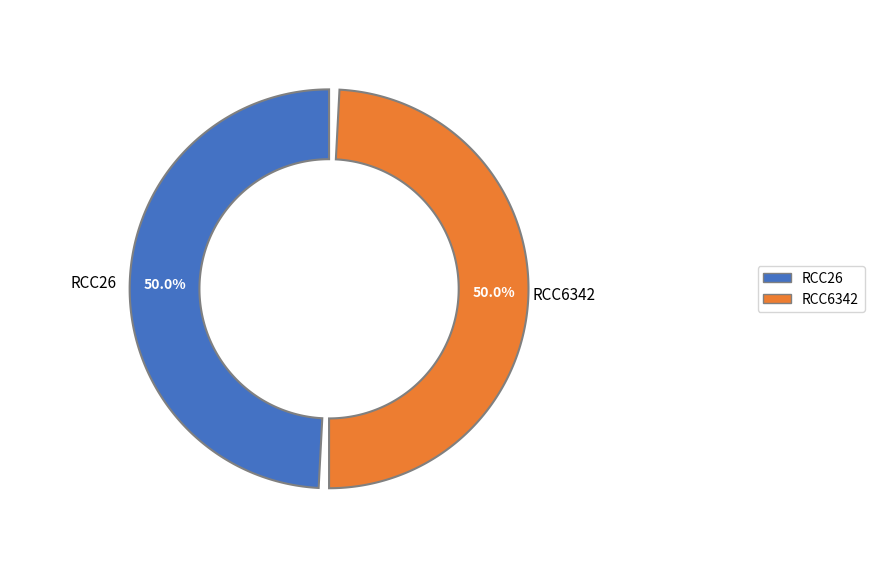

Is RCC26 the majority of the pie?

No